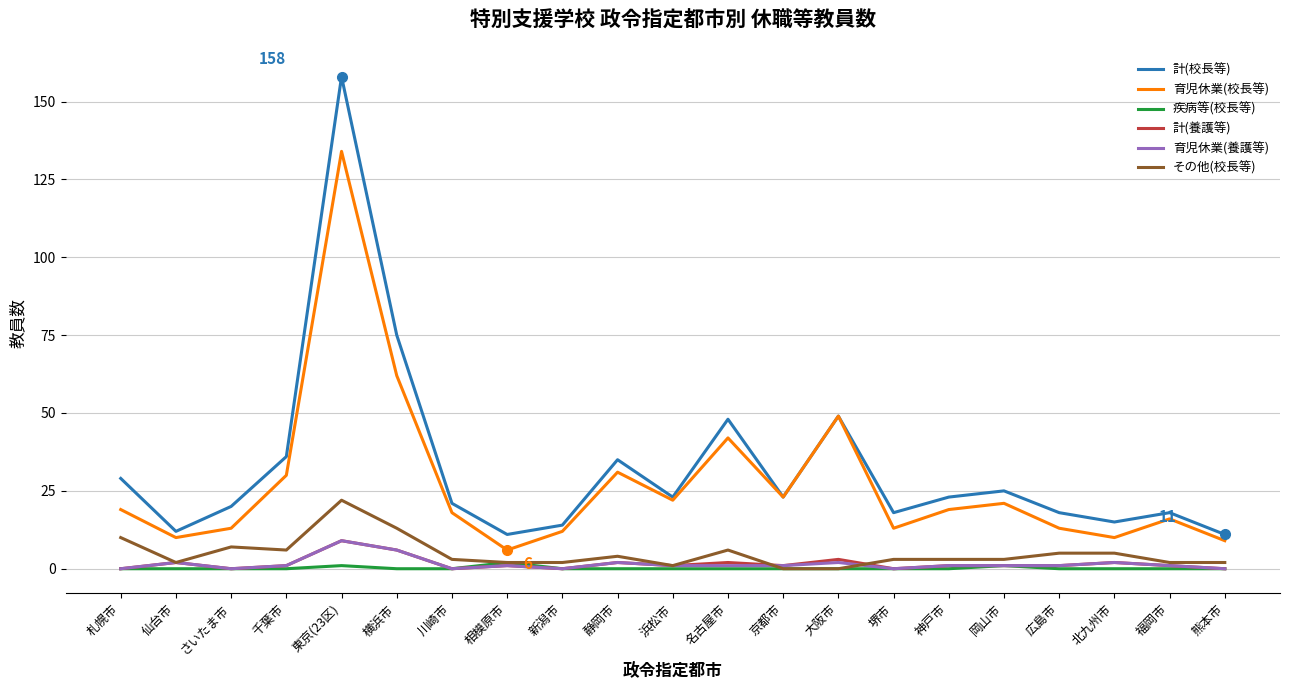

Reading left to right, transcribe all the data shown in this chart.

計(校長等): 29	12	20	36	158	75	21	11	14	35	23	48	23	49	18	23	25	18	15	18	11
育児休業(校長等): 19	10	13	30	134	62	18	6	12	31	22	42	23	49	13	19	21	13	10	16	9
疾病等(校長等): 0	0	0	0	1	0	0	2	0	0	0	0	0	0	0	0	1	0	0	0	0
計(養護等): 0	2	0	1	9	6	0	1	0	2	1	2	1	3	0	1	1	1	2	1	0
育児休業(養護等): 0	2	0	1	9	6	0	1	0	2	1	1	1	2	0	1	1	1	2	1	0
その他(校長等): 10	2	7	6	22	13	3	2	2	4	1	6	0	0	3	3	3	5	5	2	2